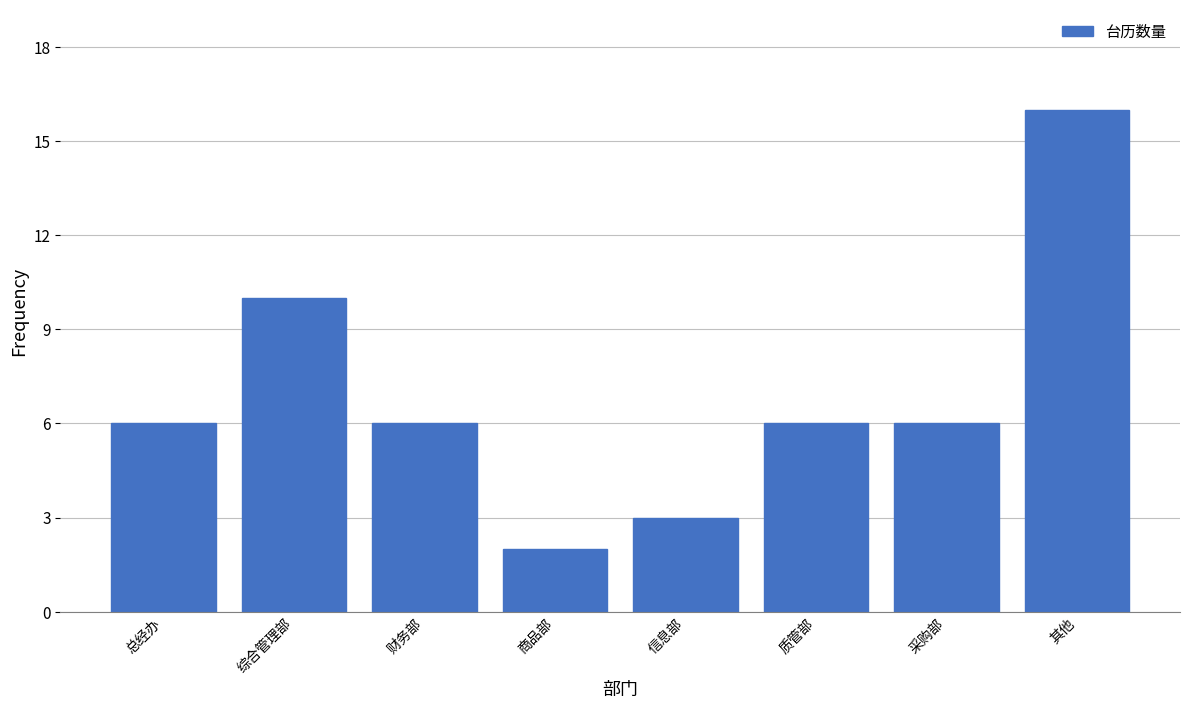

Reading left to right, extract all data points from this chart.

6	10	6	2	3	6	6	16